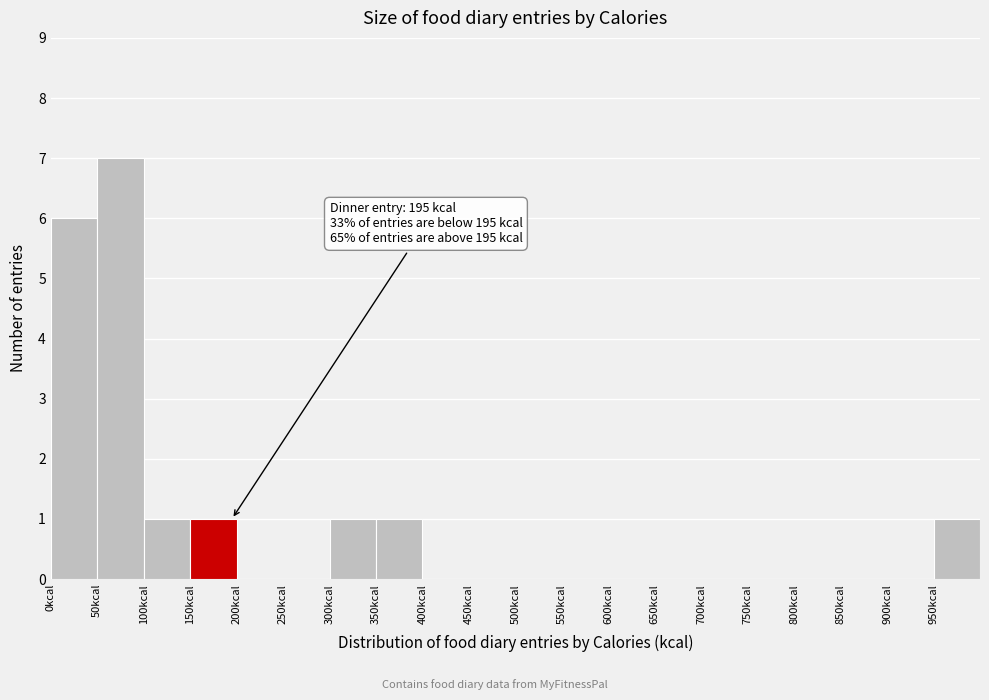

Which range on the x-axis has the tallest bar?

50 to 100